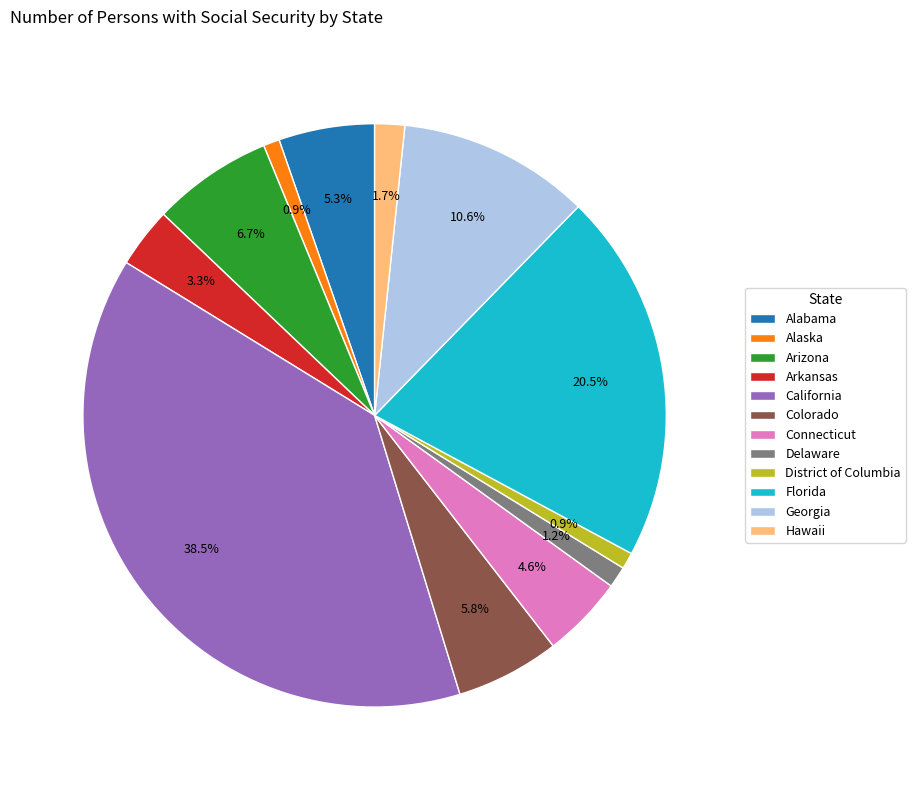

How many segments does this pie chart have?

12